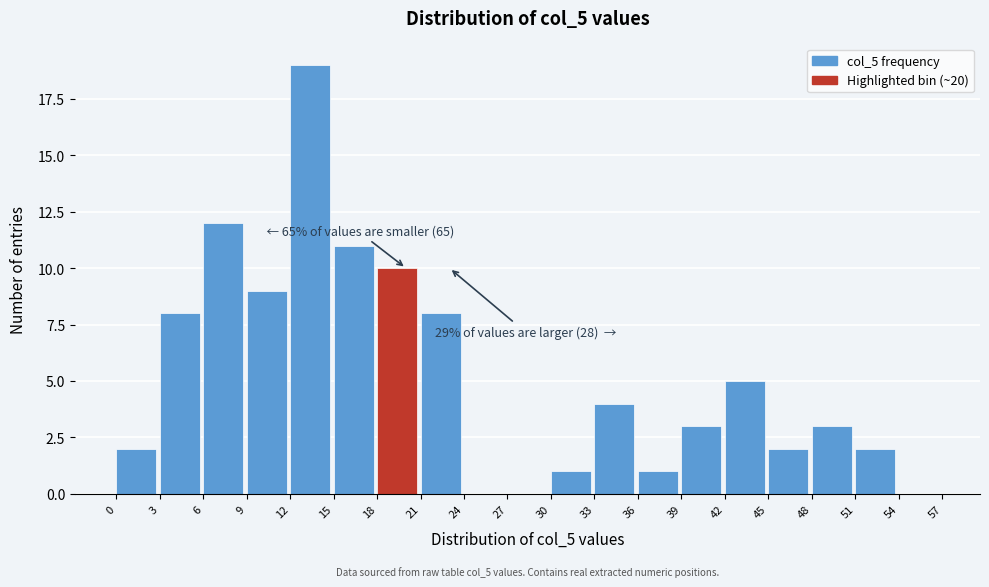

Over which range of the x-axis is the bar tallest?

12 to 15